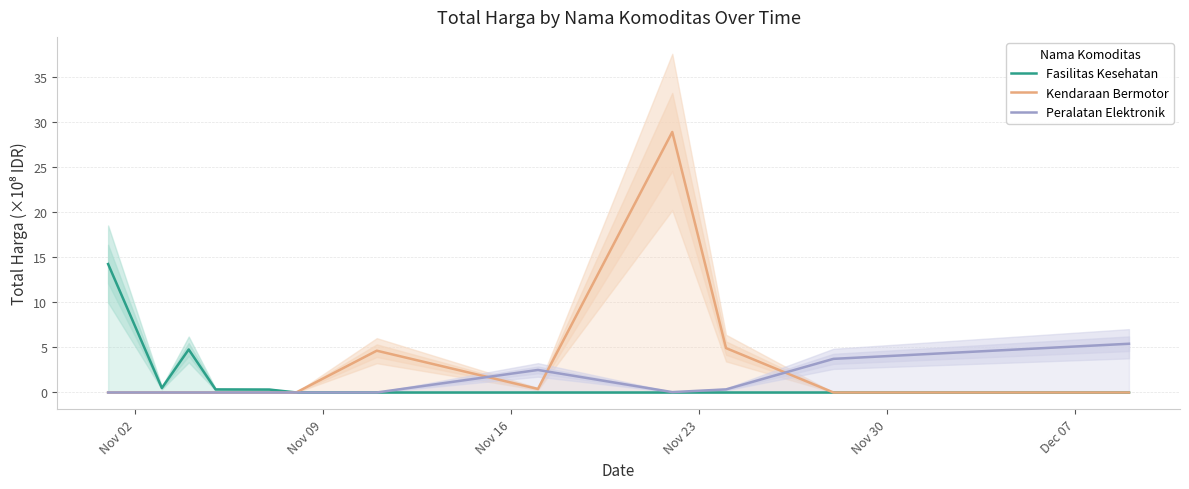

True or false: Fasilitas Kesehatan and Peralatan Elektronik intersect in this chart.

False